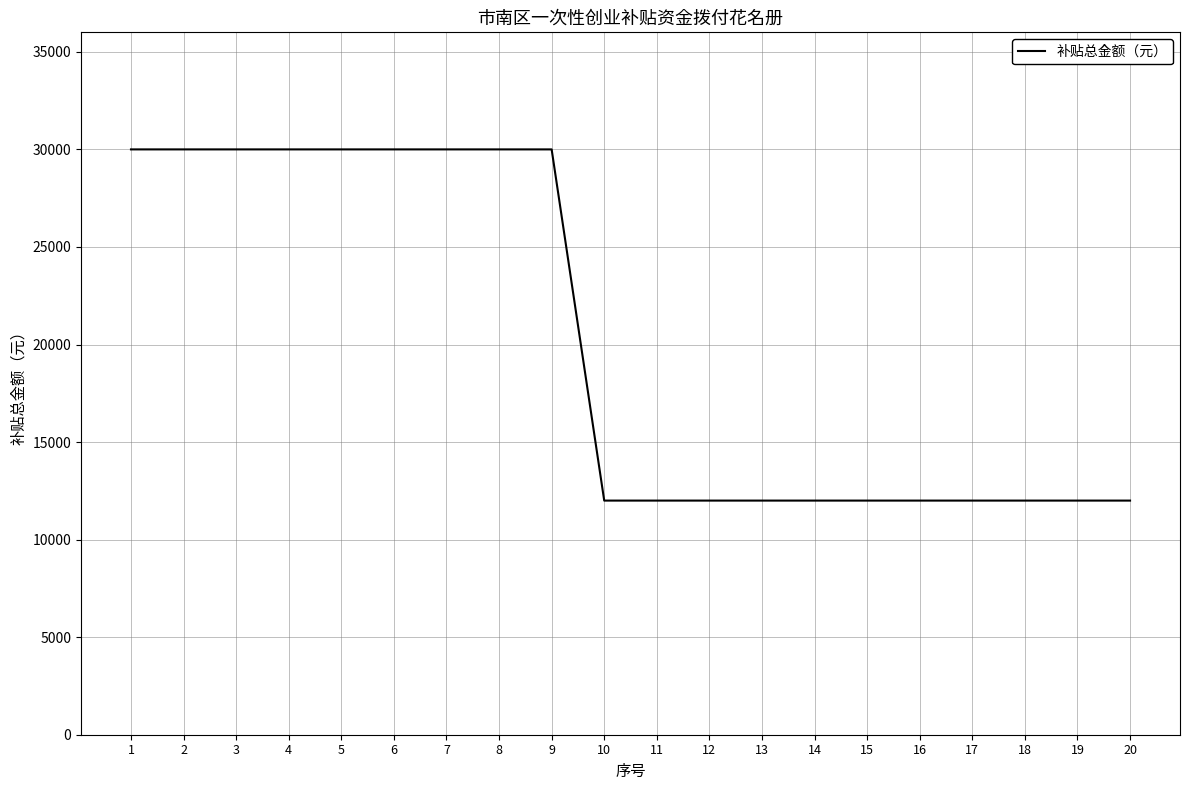

Approximately how many times larger is the value at 9 compared to 4?

1.0